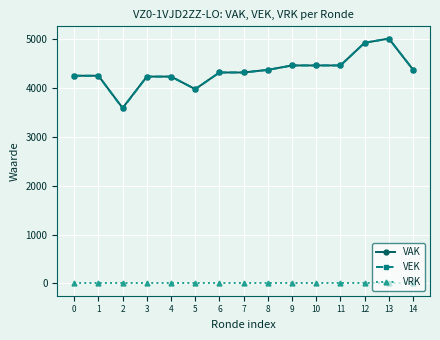

Where is the first local minimum for VEK?

2